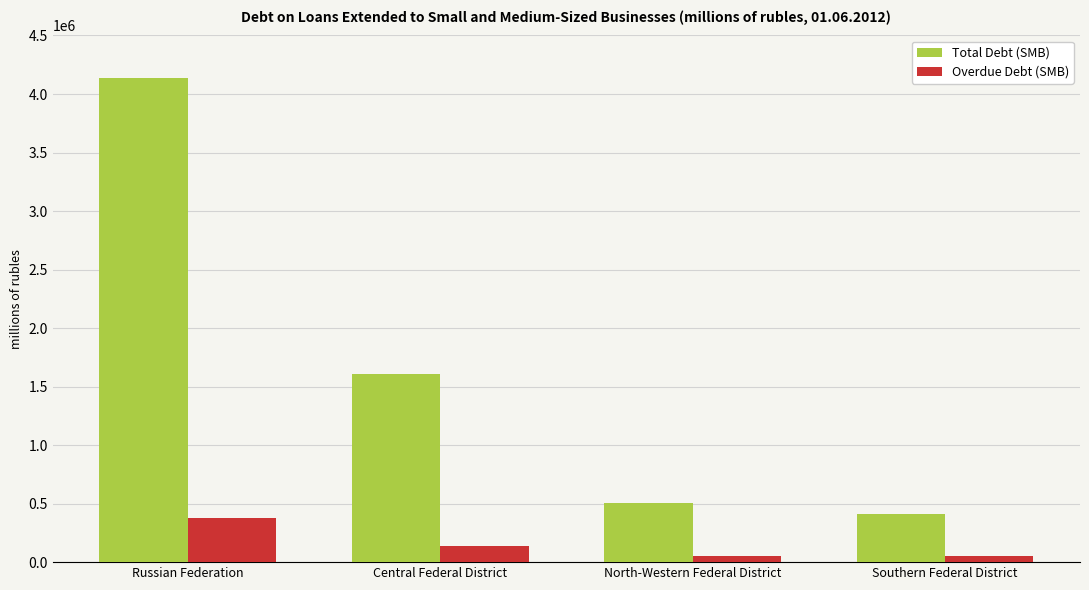

The value of Total Debt (SMB) at Russian Federation is 2822663. True or false?

False